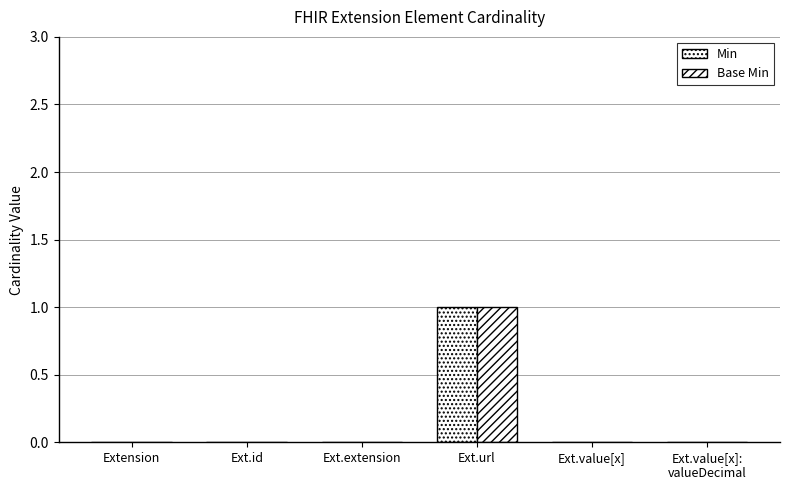

Reading right to left, what are all the values shown in this chart?

Min: 0	0	1	0	0	0
Base Min: 0	0	1	0	0	0